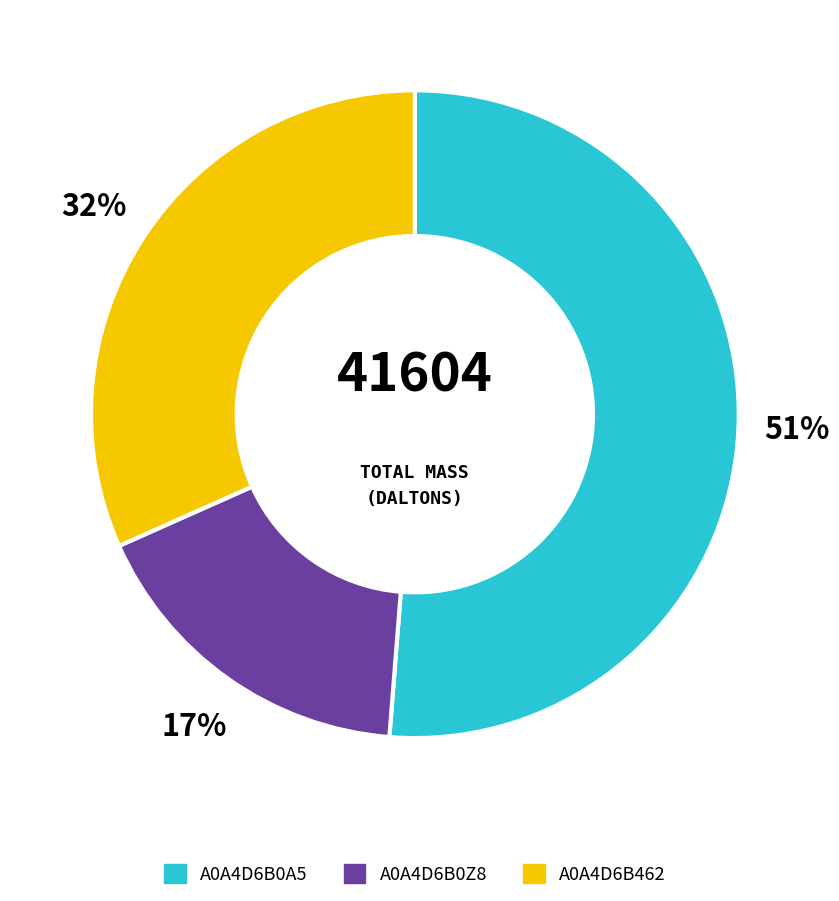

What is the ratio of the value at A0A4D6B462 to the value at A0A4D6B0Z8?

1.9